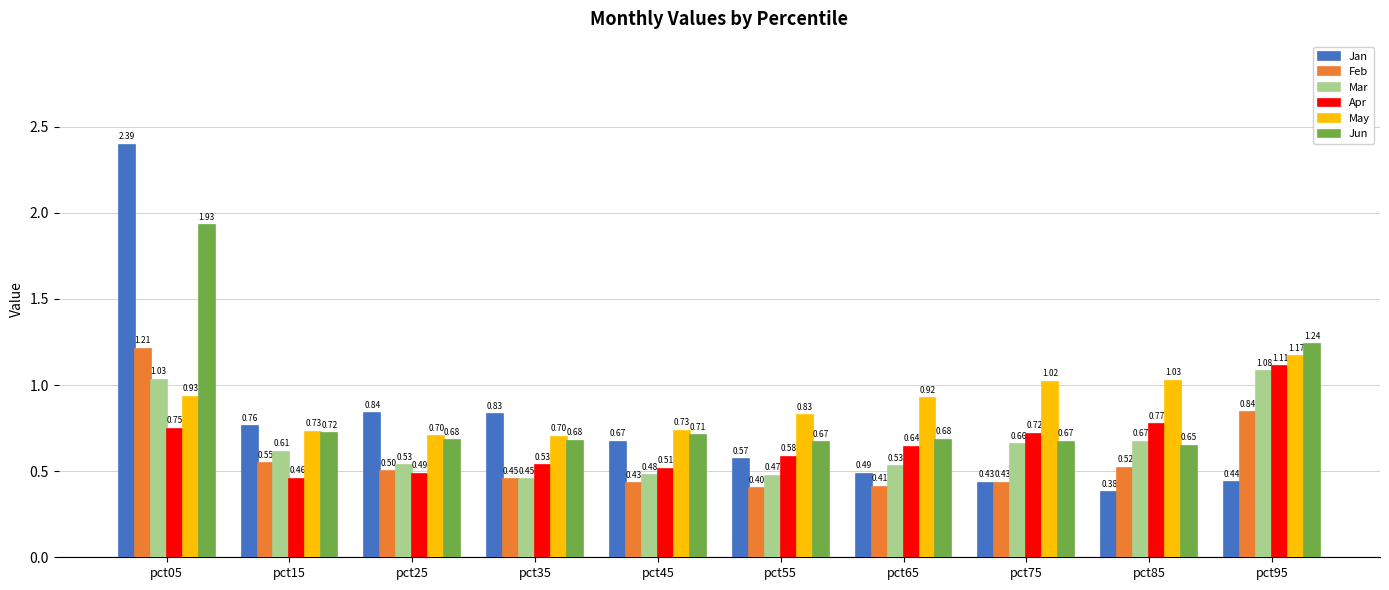

At which category is the sum across all series the highest?

pct05